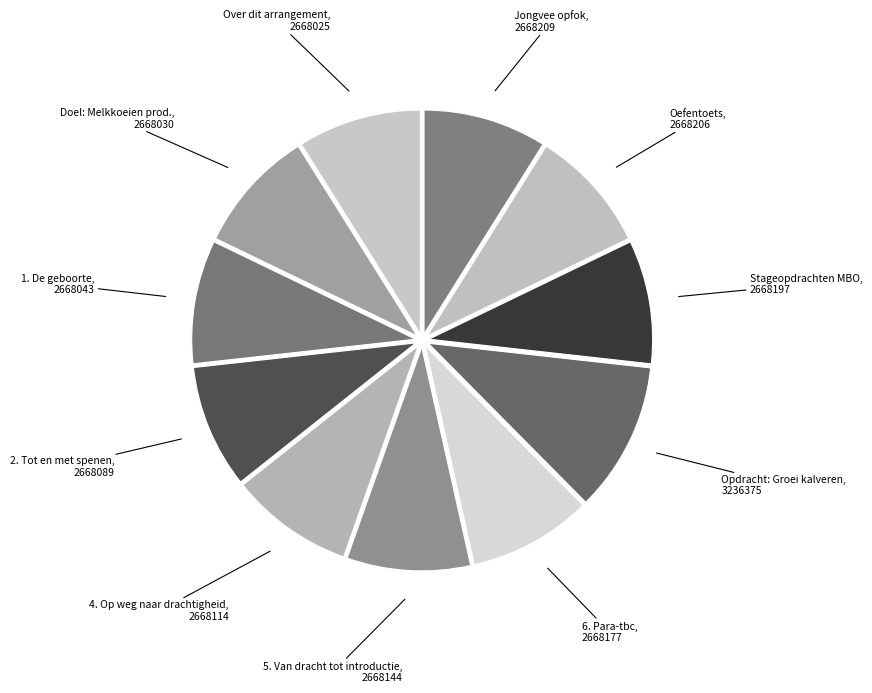

Count the number of slices in the pie.

11